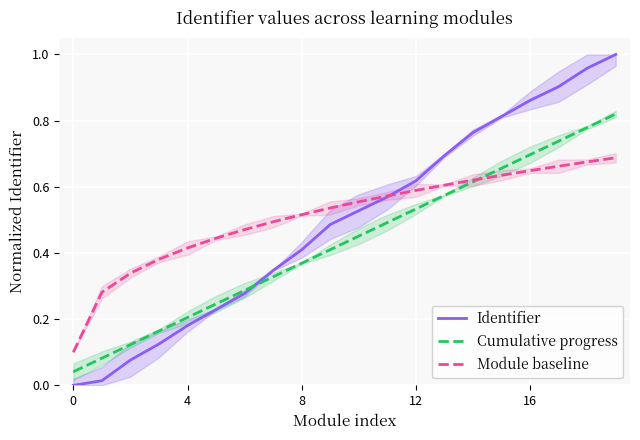

True or false: Identifier has more than 1 interior local peaks.

False